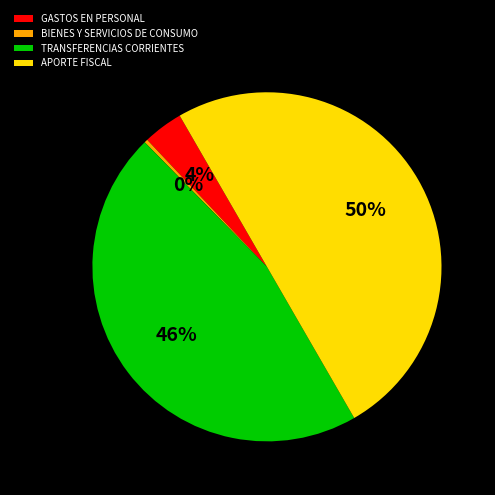

Is TRANSFERENCIAS CORRIENTES the majority of the pie?

No